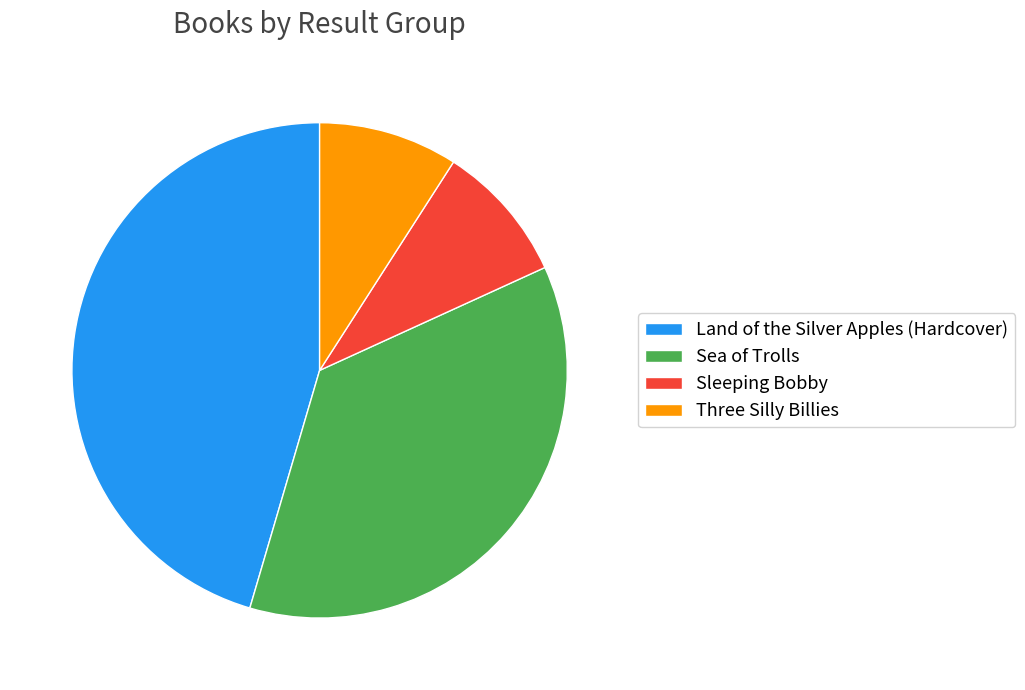

Which slice is the largest?

Land of the Silver Apples (Hardcover)